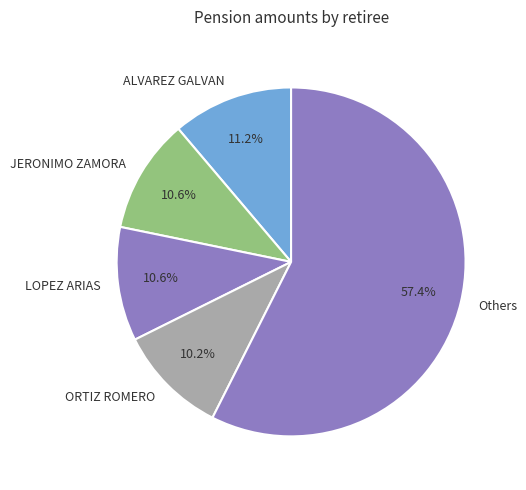

What is the ratio of the value at JERONIMO ZAMORA to the value at ALVAREZ GALVAN?

0.9